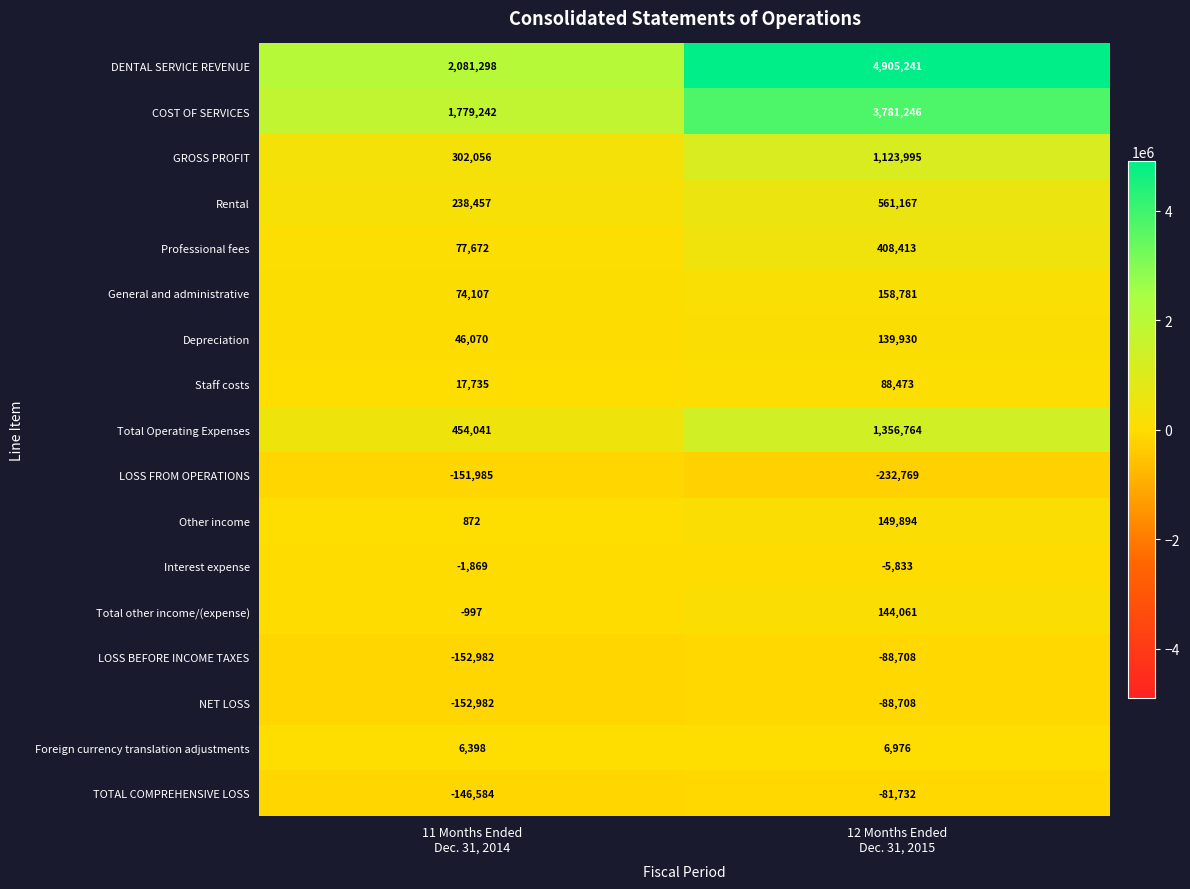

What is the minimum value shown in the chart?

-232769